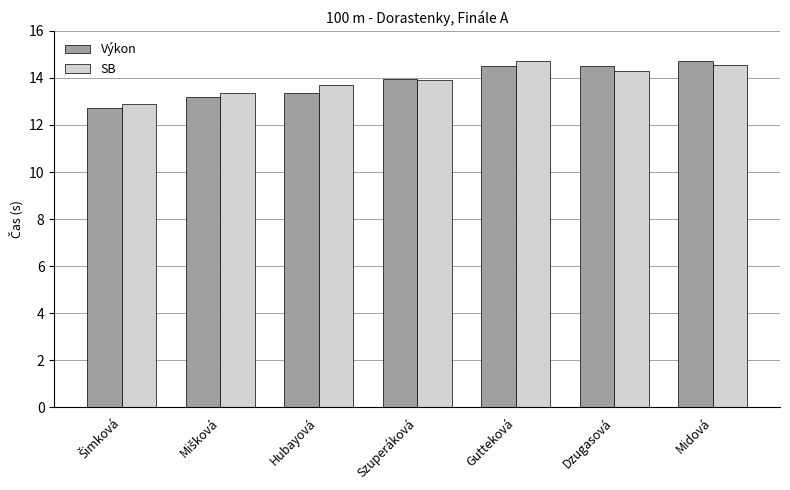

What is the approximate value of SB at Hubayová?

13.7